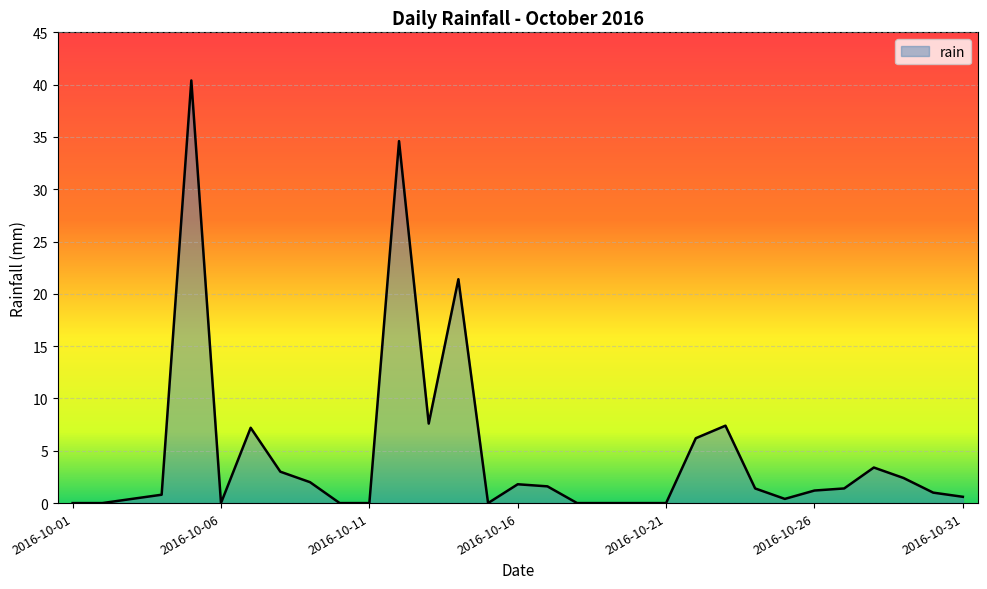

What is the difference between the maximum and minimum values?

40.4